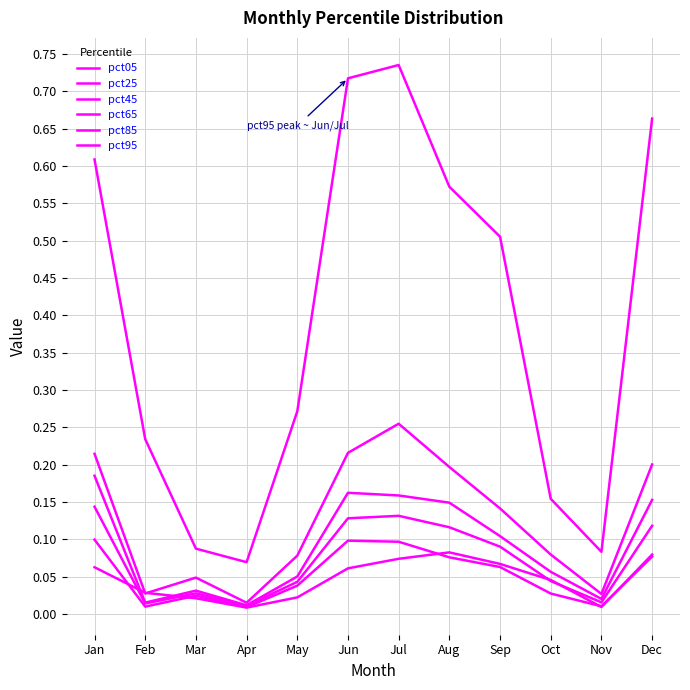

Between Dec and Mar, which is larger?

Dec